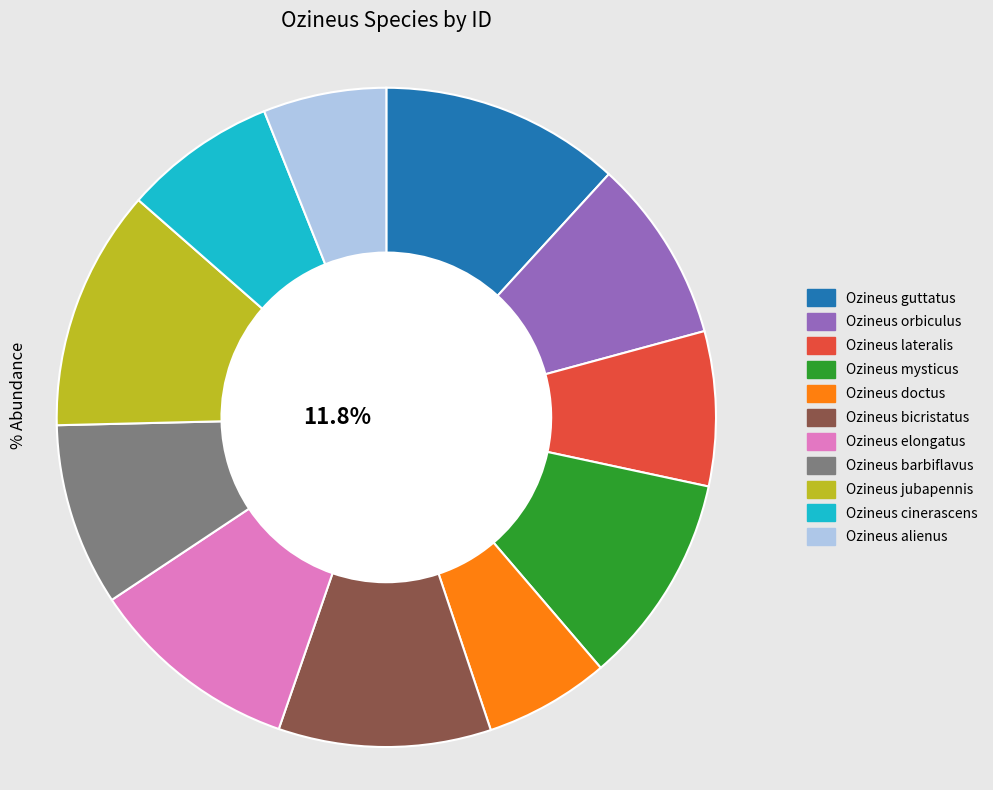

Is there a majority slice in this chart?

No